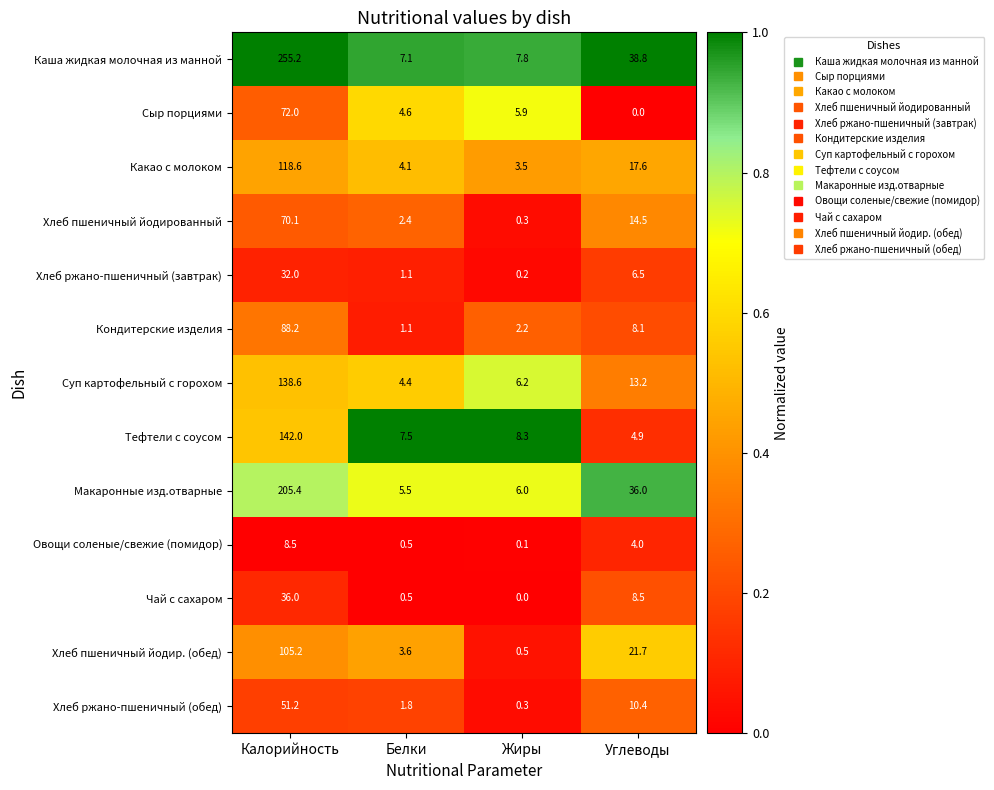

What is the total value across all series at Белки?

44.2